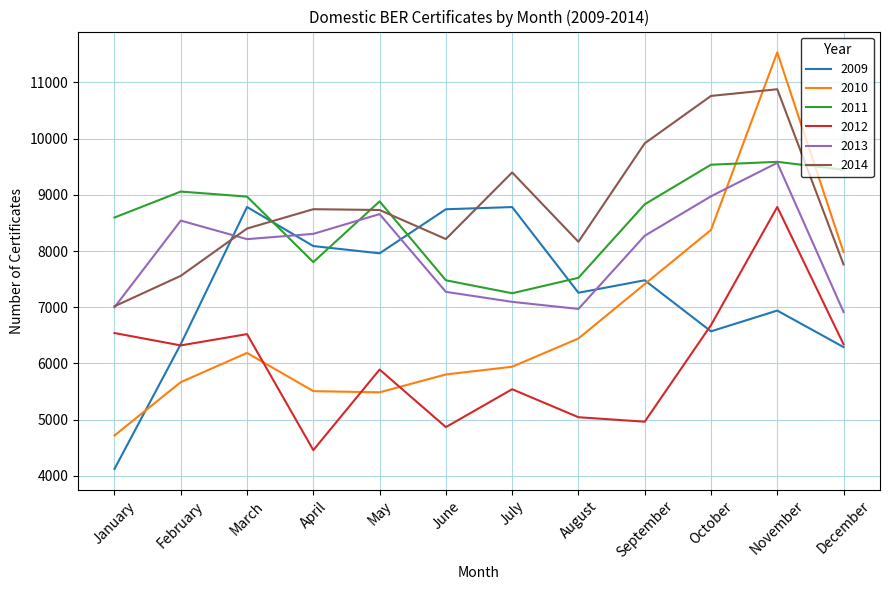

How many interior local peaks does the 2013 series have?

3